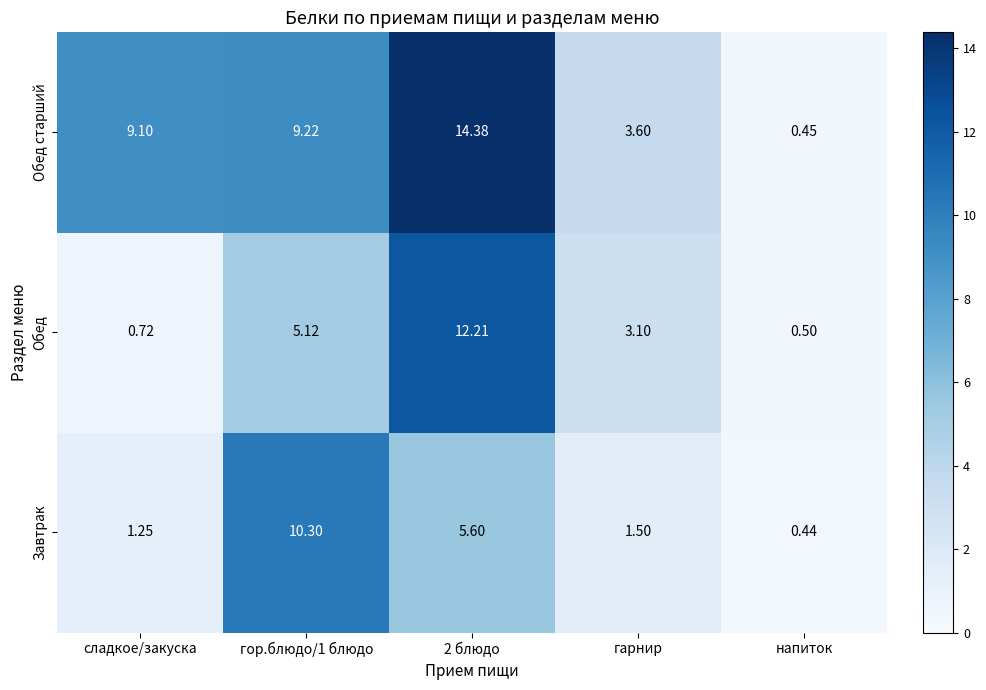

Which category has the lowest value in the Обед старший series?

напиток